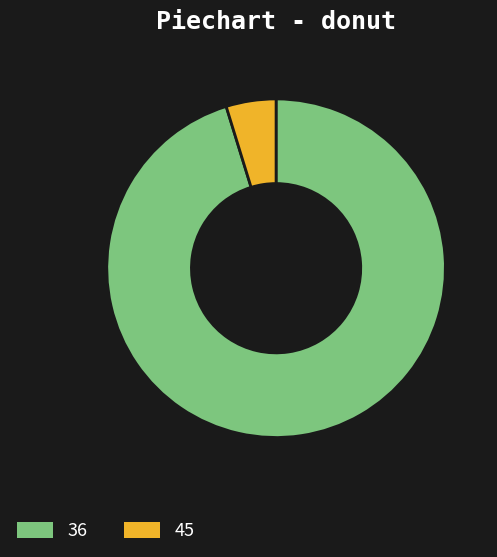

Which slice is the smallest?

45